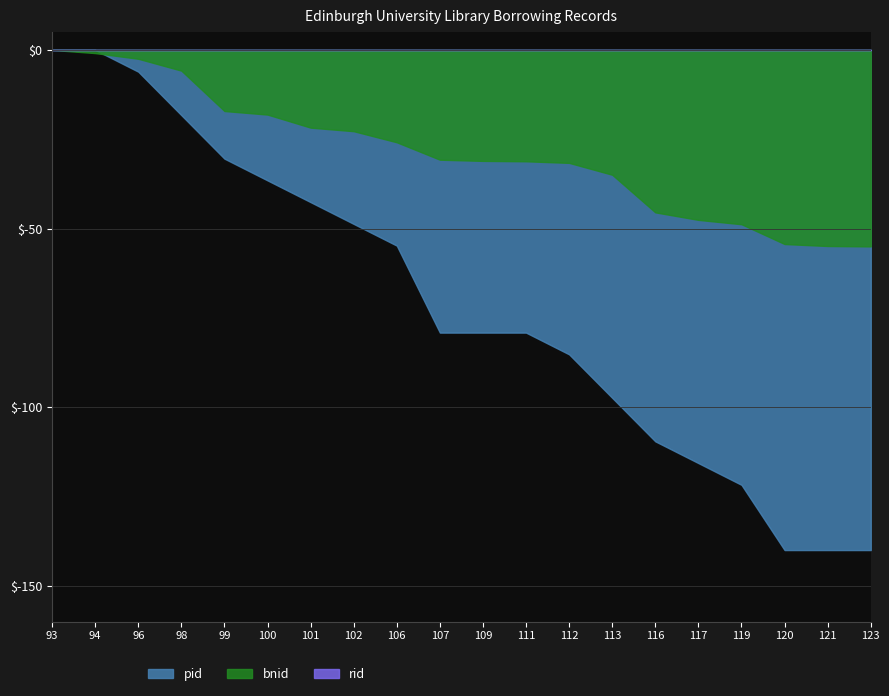

What is the difference between the pid values at 117 and 101?

73.0